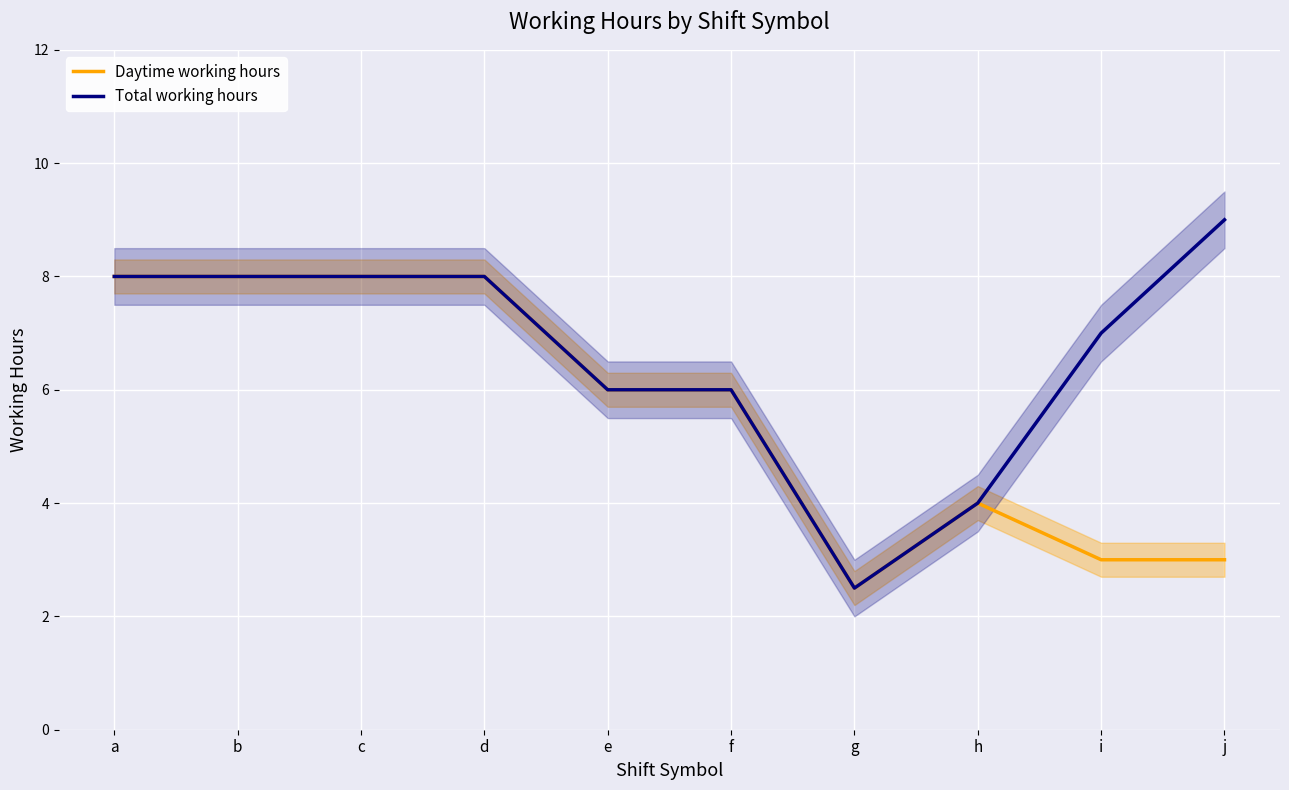

What is the value of the Total working hours point at the 4th from the left?

8.0